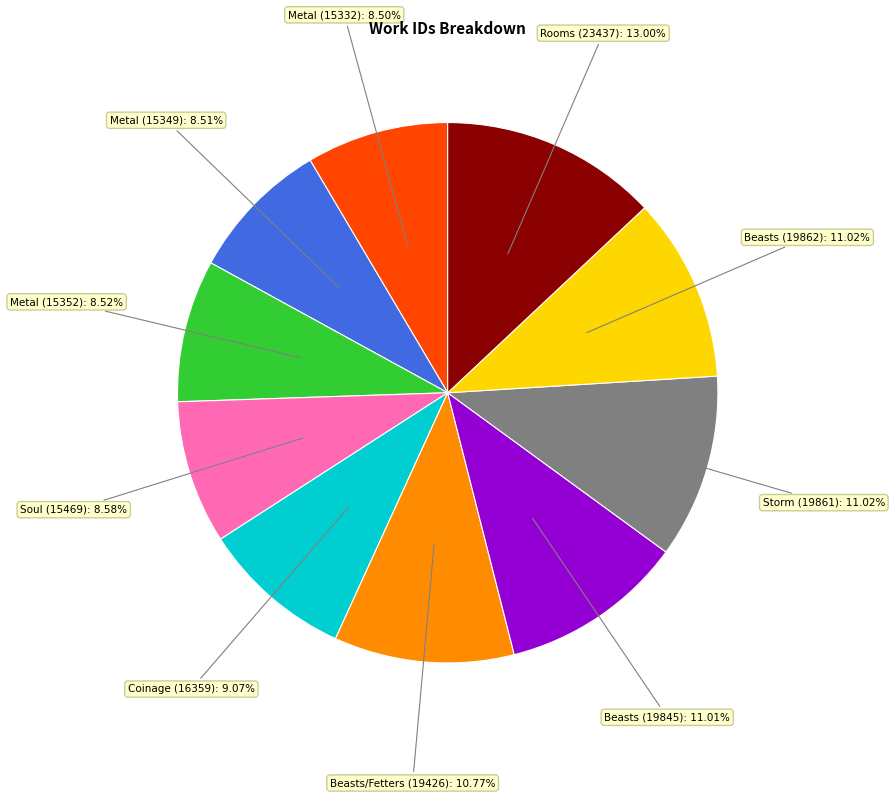

Is there any slice that represents more than half of the pie?

No